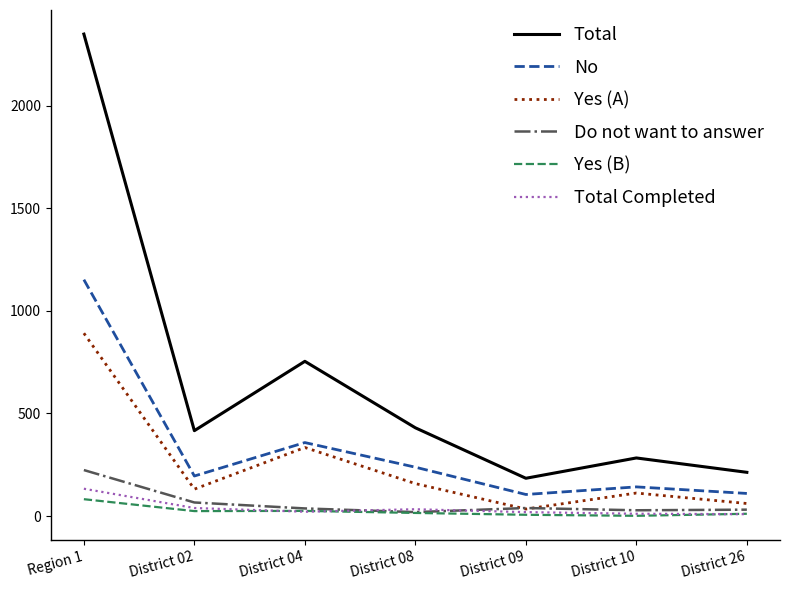

Count the number of categories in the chart.

7